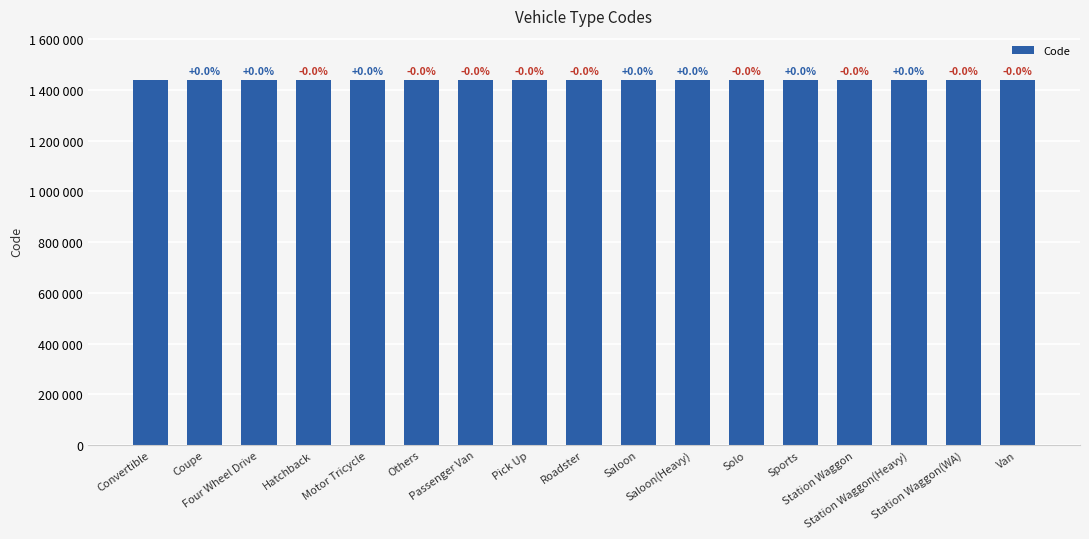

Does the chart contain any negative values?

No